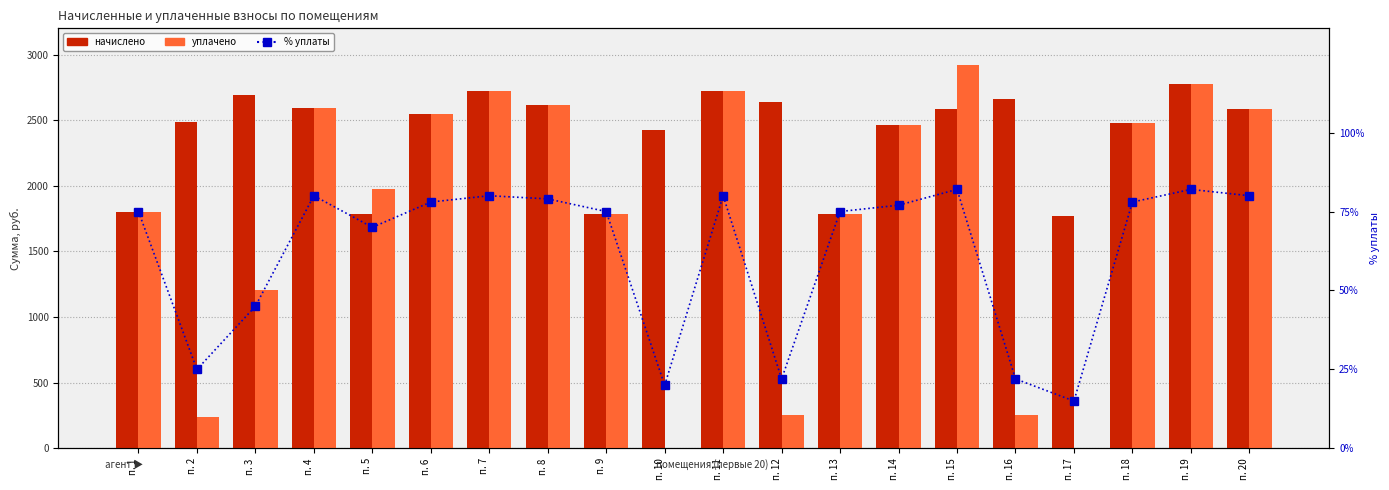

What is the value of the начислено bar at the 5th from the left?

1782.3